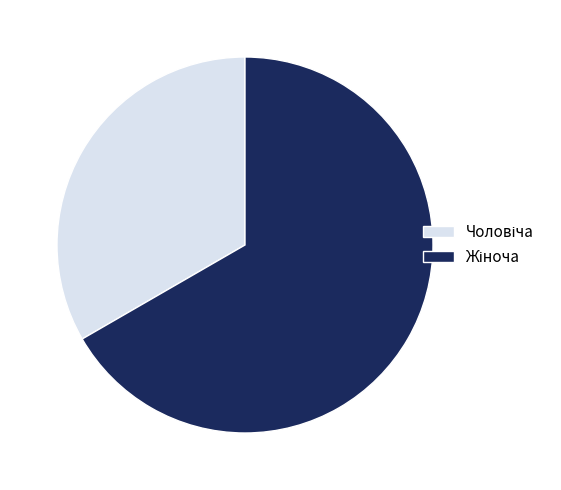

Is there any slice that represents more than half of the pie?

Yes